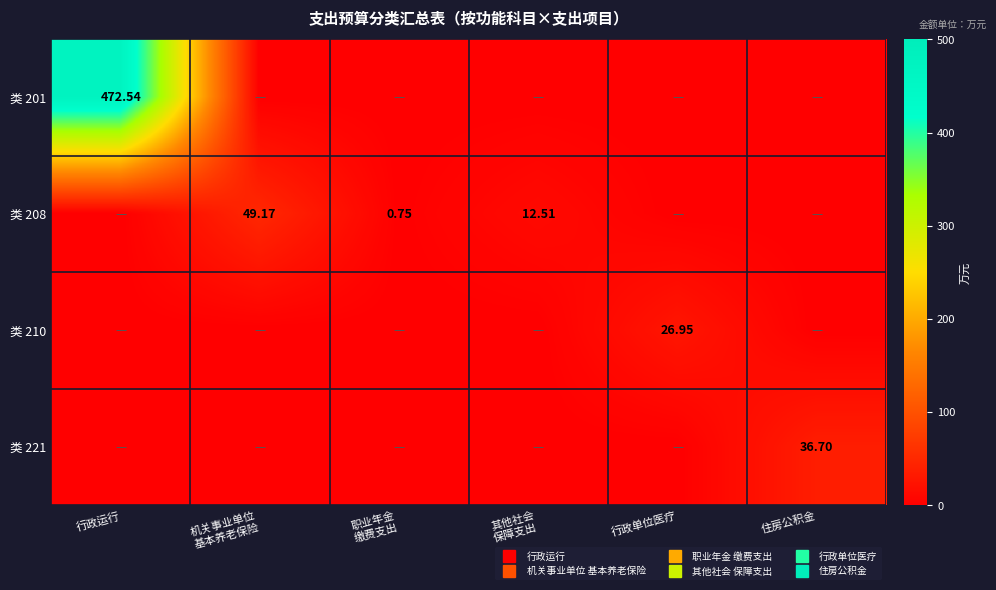

Rank the categories by 类 221 value from highest to lowest.

住房公积金, 行政运行, 机关事业单位 基本养老保险, 职业年金 缴费支出, 其他社会 保障支出, 行政单位医疗